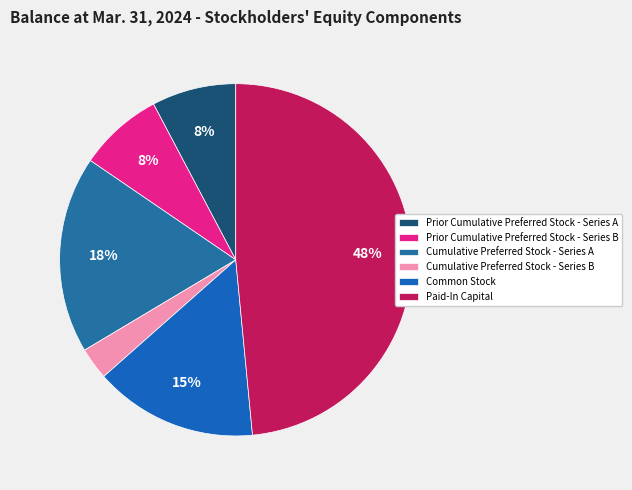

Rank the categories by value from lowest to highest.

Cumulative Preferred Stock - Series B, Prior Cumulative Preferred Stock - Series A, Prior Cumulative Preferred Stock - Series B, Common Stock, Cumulative Preferred Stock - Series A, Paid-In Capital